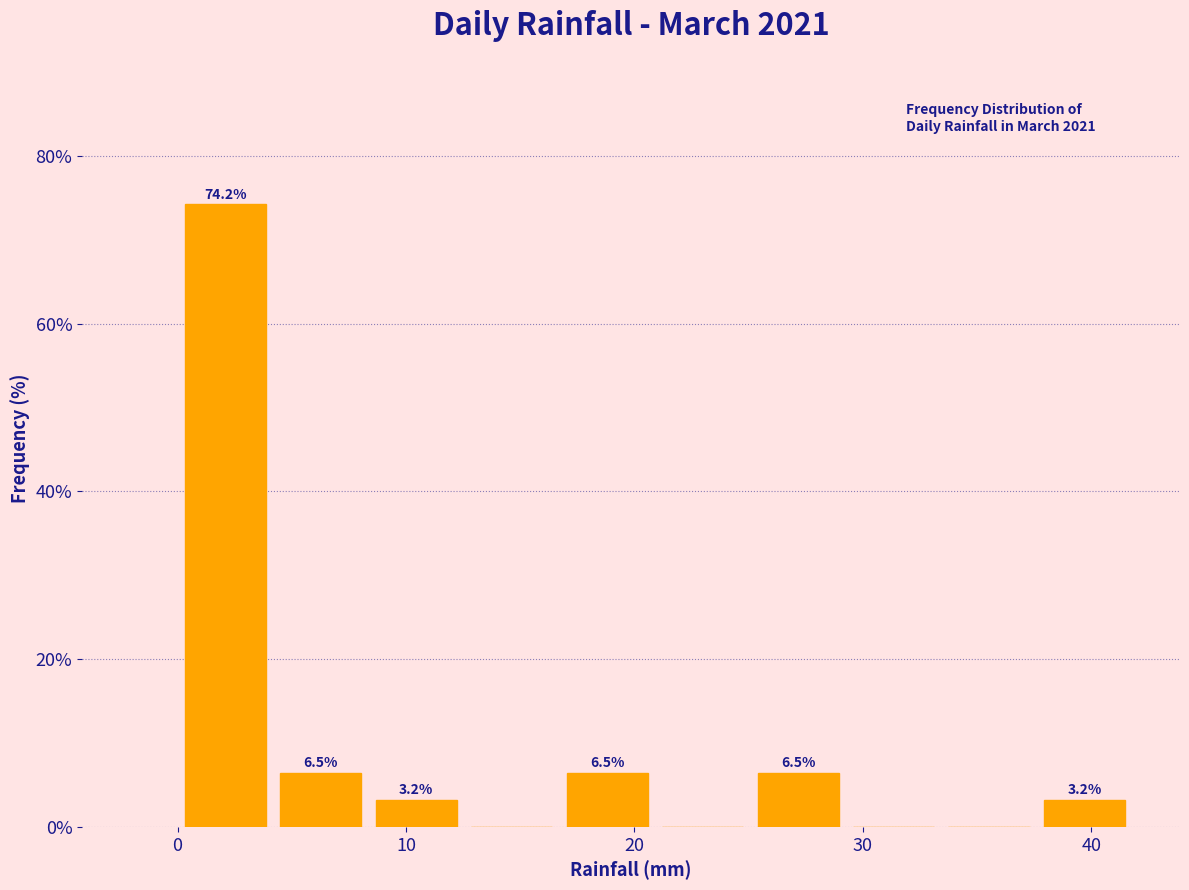

Which range on the x-axis has the tallest bar?

0 to 4